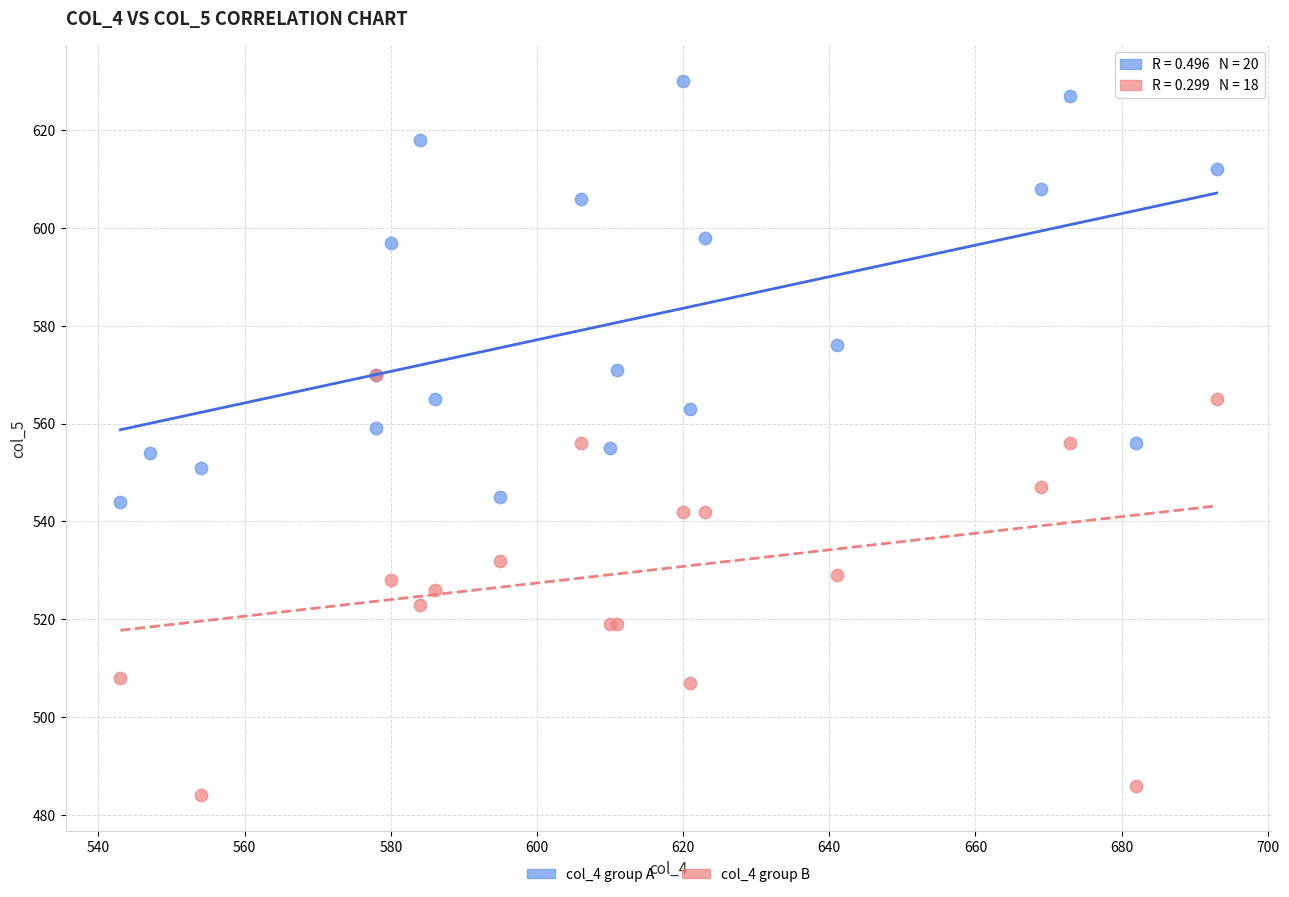

Which series reaches the minimum Y coordinate?

col_4 group B